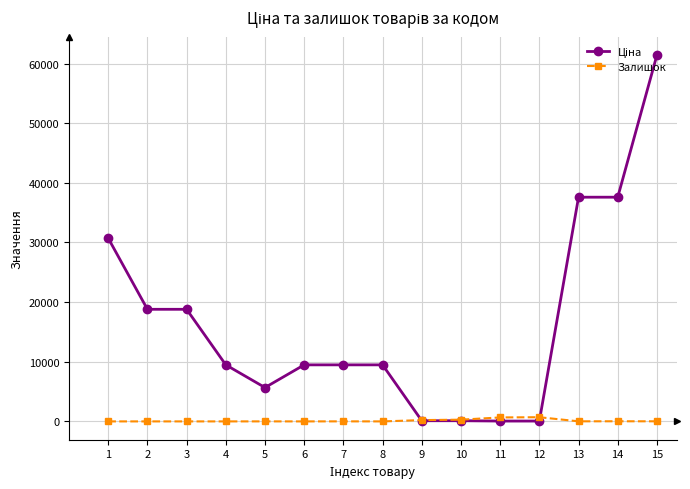

At which category is the sum across all series the highest?

15